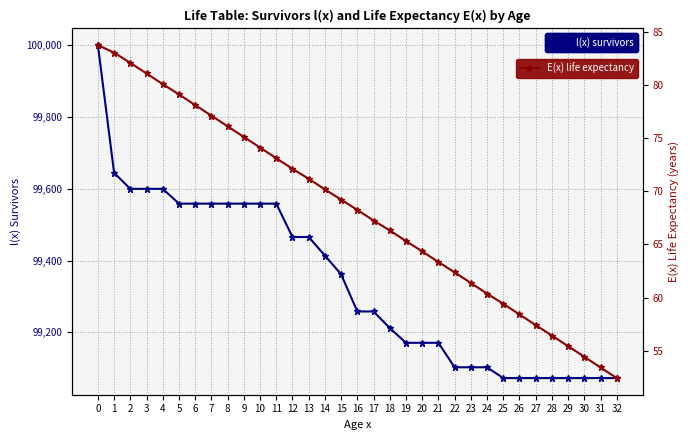

Is the value of l(x) survivors at 18 greater than the value of E(x) life expectancy at 29?

Yes